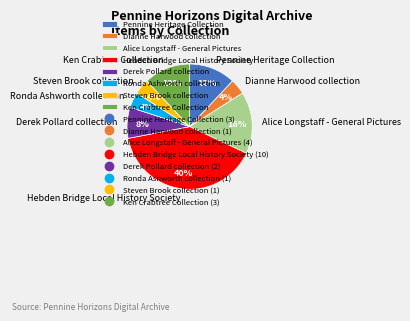

Combined, do Derek Pollard collection and Steven Brook collection account for over 50%?

No